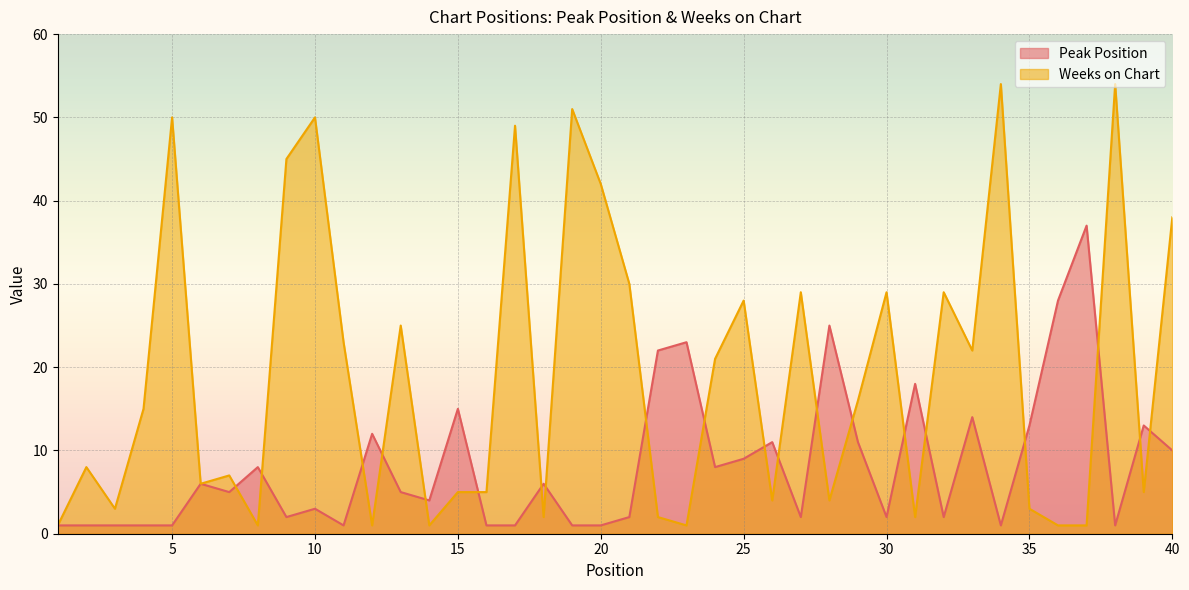

Count the number of data series in this chart.

2